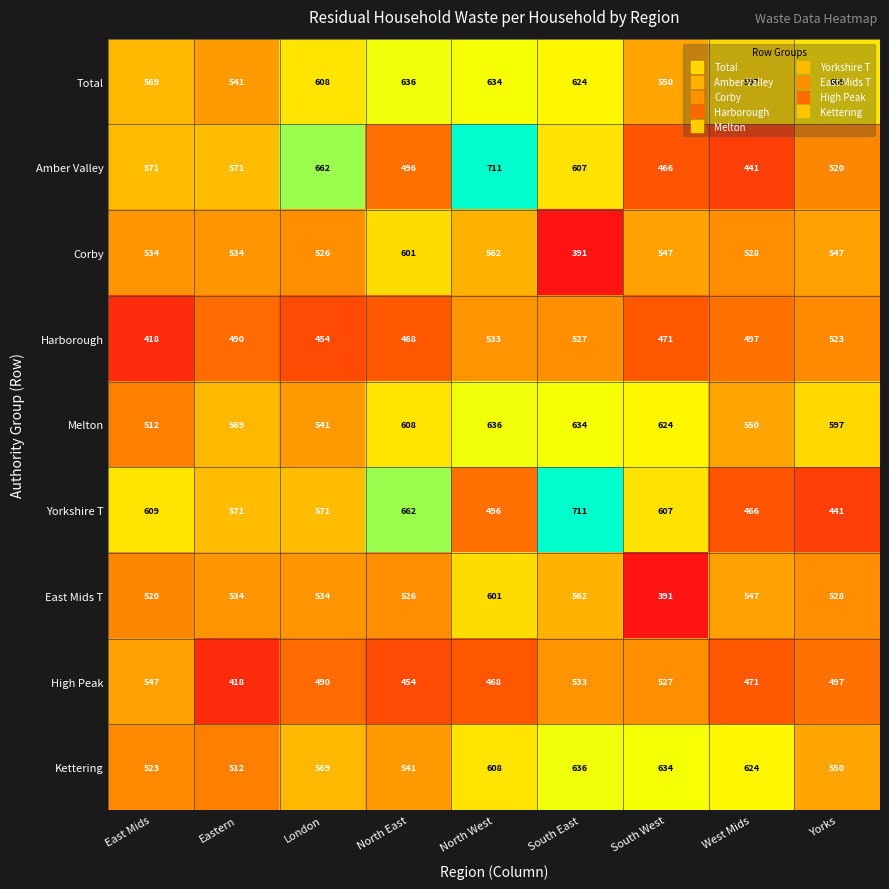

Which series has the largest total across all categories?

Total